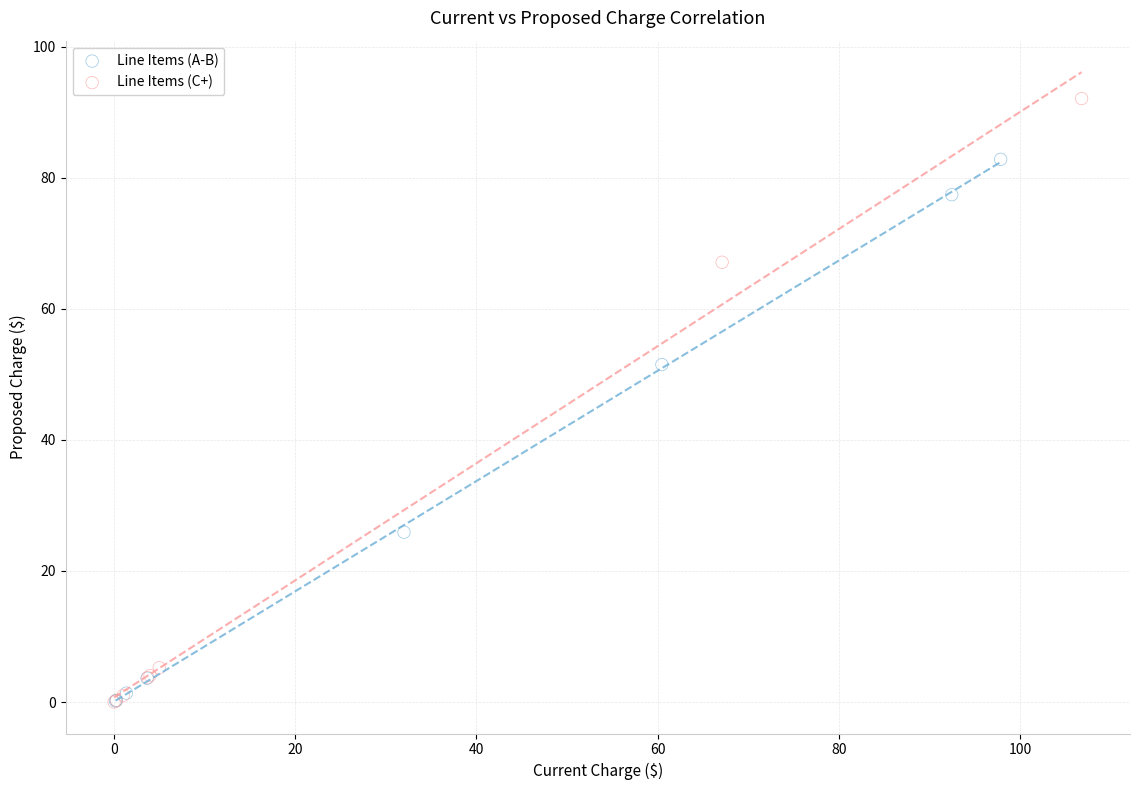

Which series has the widest spread of Y values?

Line Items (C+)